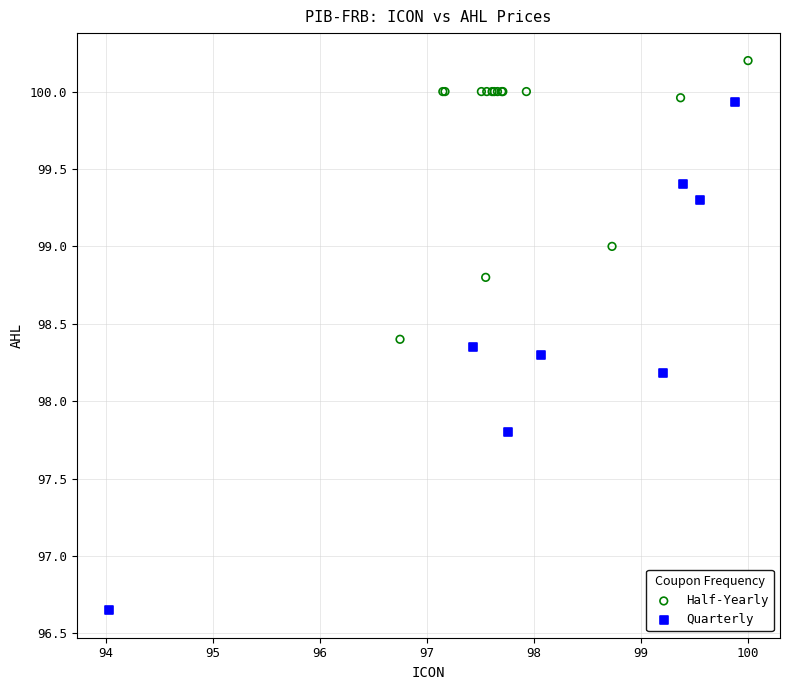

Which series contains the highest Y value?

Half-Yearly